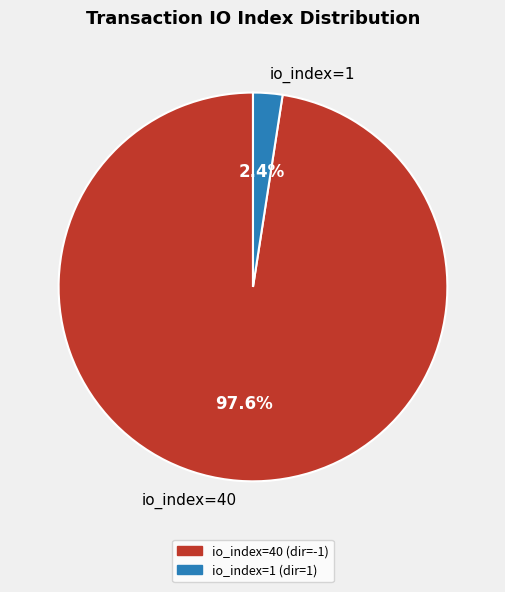

Which slice is the largest?

io_index=40